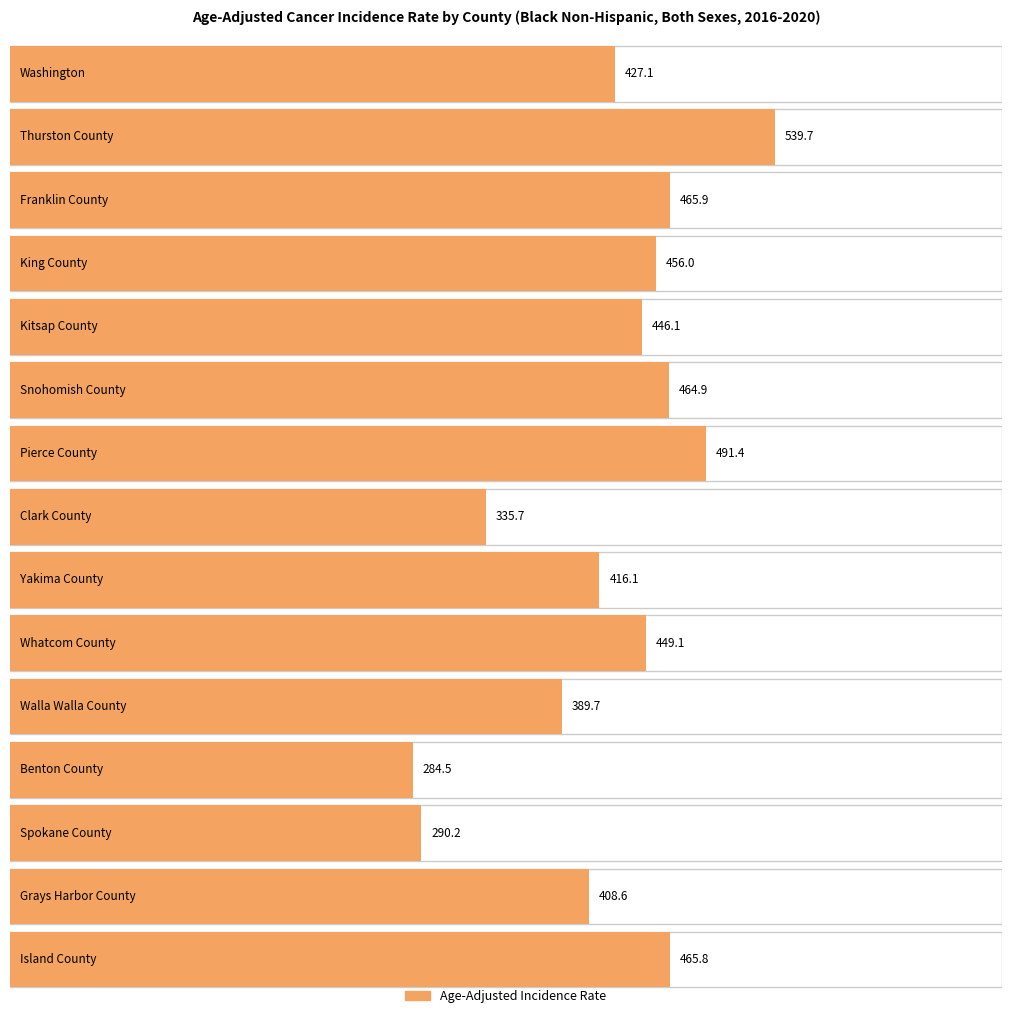

Rank the categories by value from lowest to highest.

Benton County, Spokane County, Clark County, Walla Walla County, Grays Harbor County, Yakima County, Washington, Kitsap County, Whatcom County, King County, Snohomish County, Island County, Franklin County, Pierce County, Thurston County